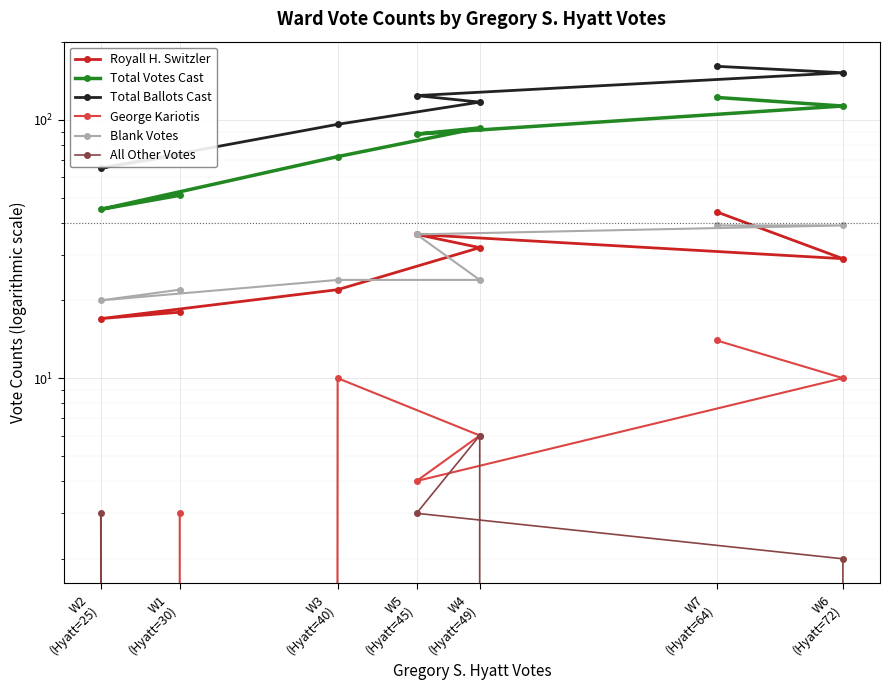

At which category does the chart reach its peak across all series?

W7
(Hyatt=64)